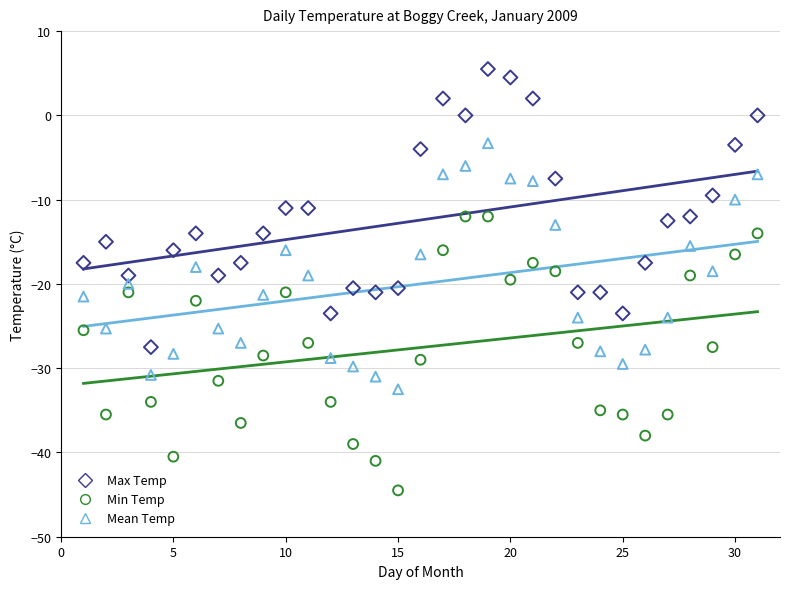

What is the X range (max minus min) for the scatter plot?

30.0